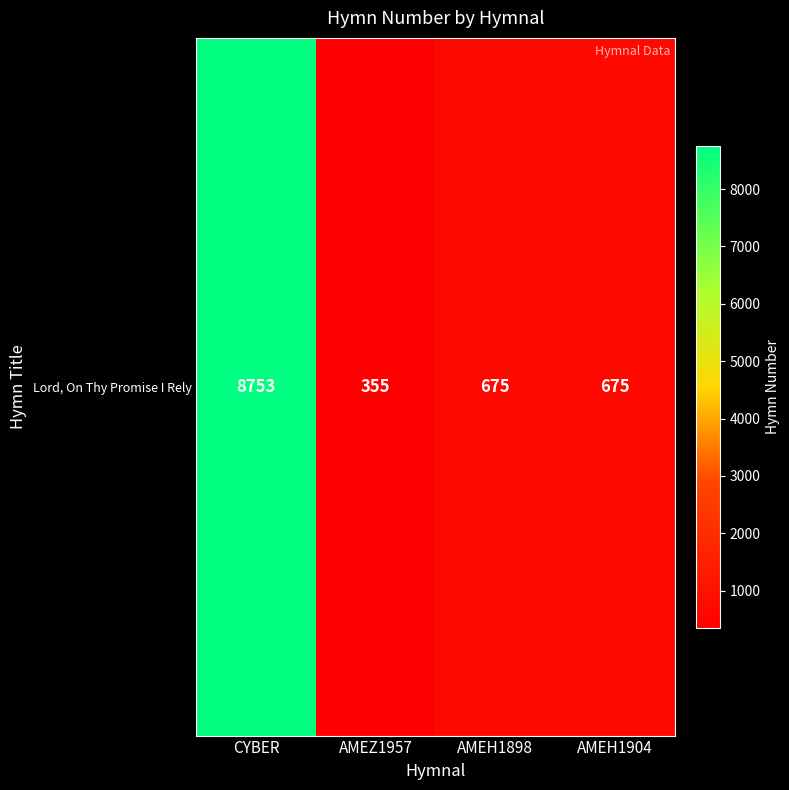

What is the maximum value shown in the chart?

8753